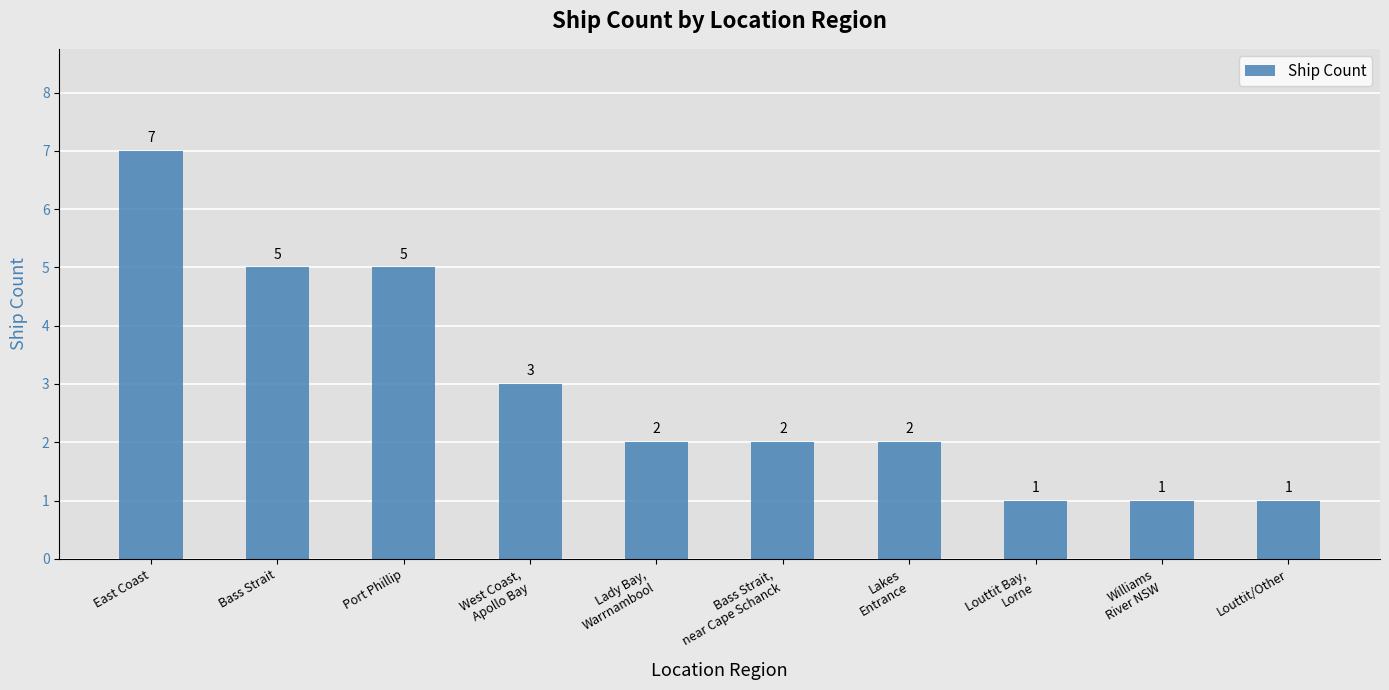

Reading left to right, extract all data points from this chart.

East Coast=7	Bass Strait=5	Port Phillip=5	West Coast,
Apollo Bay=3	Lady Bay,
Warrnambool=2	Bass Strait,
near Cape Schanck=2	Lakes
Entrance=2	Louttit Bay,
Lorne=1	Williams
River NSW=1	Louttit/Other=1